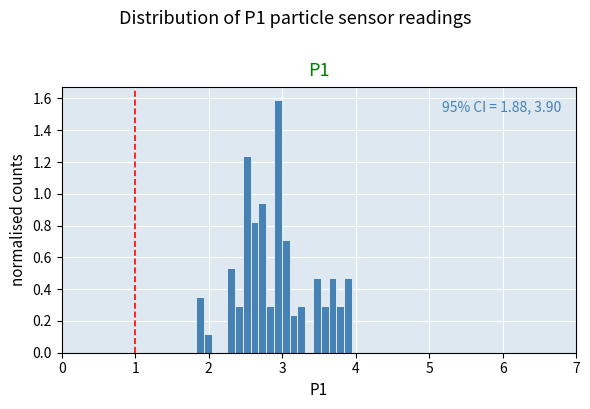

Around what value on the x-axis is the tallest bar? Give the approximate position of its centre, as read against the axis.

2.9